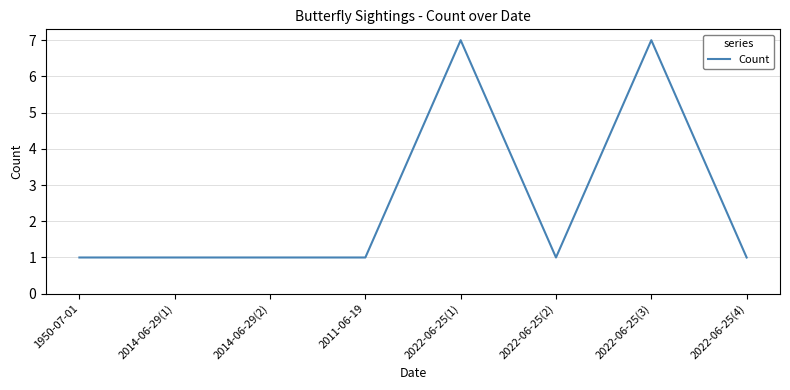

What is the ratio of the value at 2014-06-29(2) to the value at 1950-07-01?

1.0